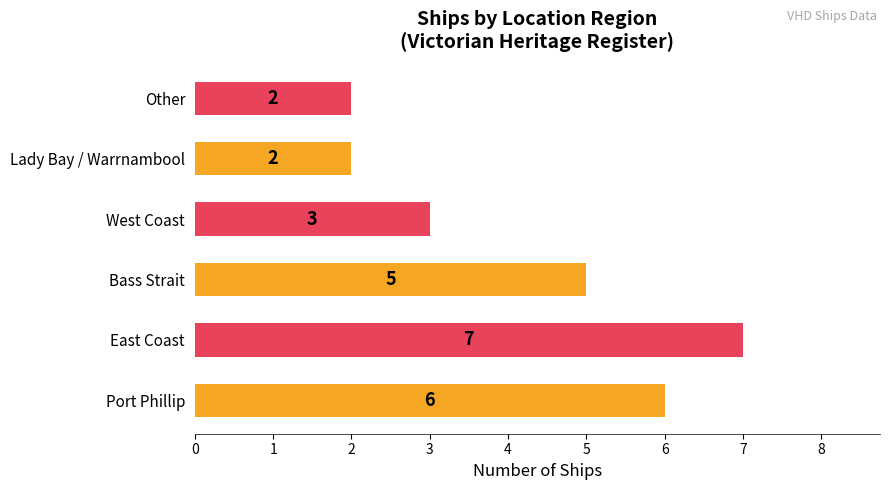

What is the average value?

4